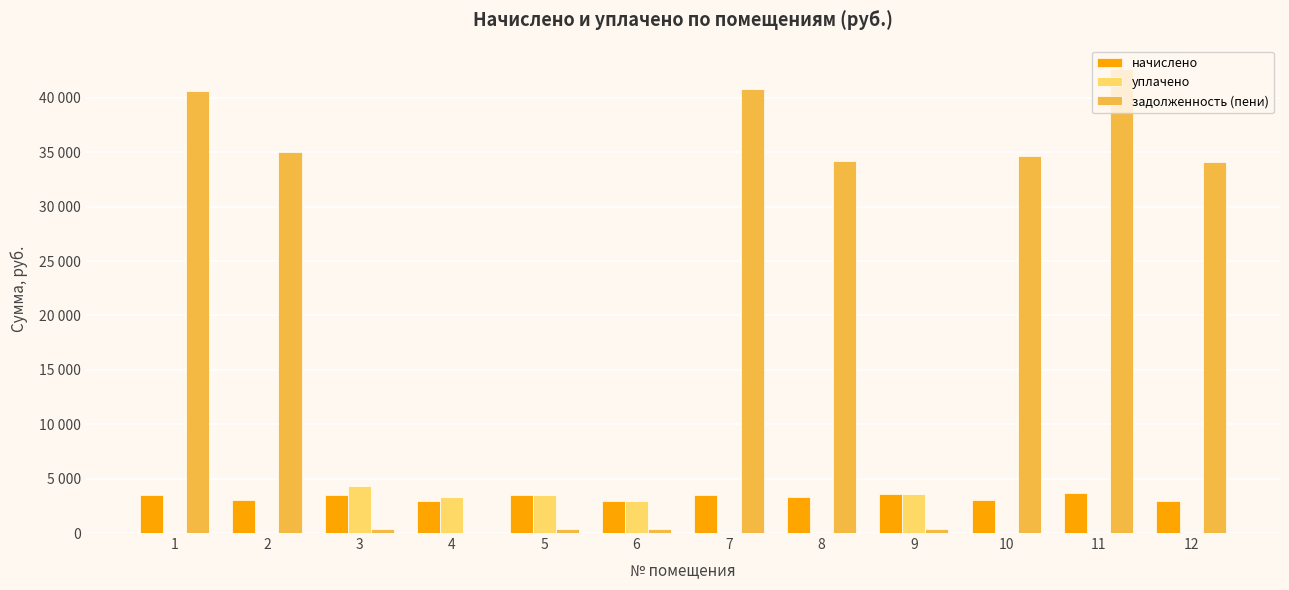

What are all the series names shown in the legend?

начислено, уплачено, задолженность (пени)